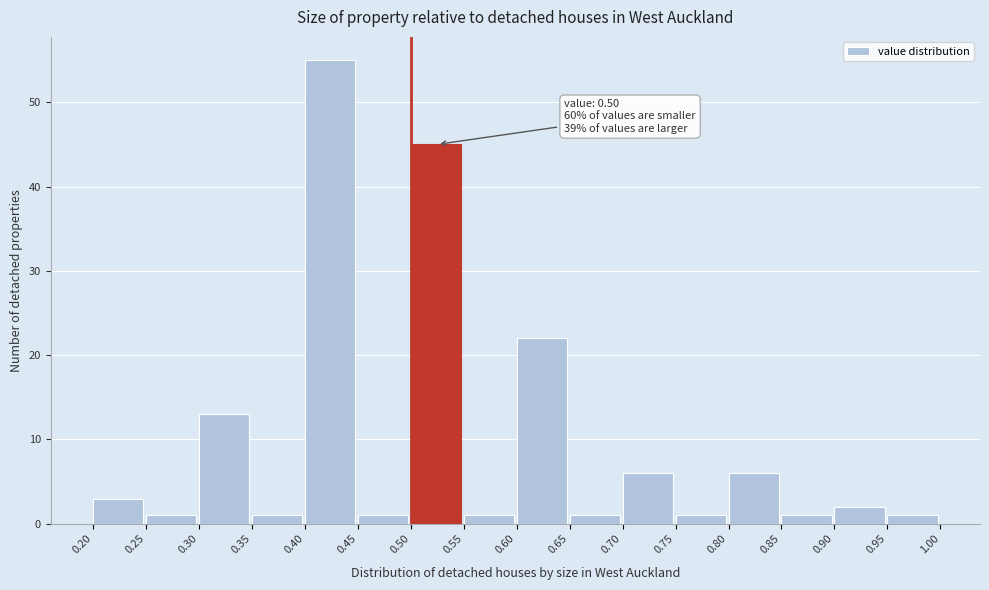

Which range on the x-axis has the tallest bar?

0.40 to 0.45